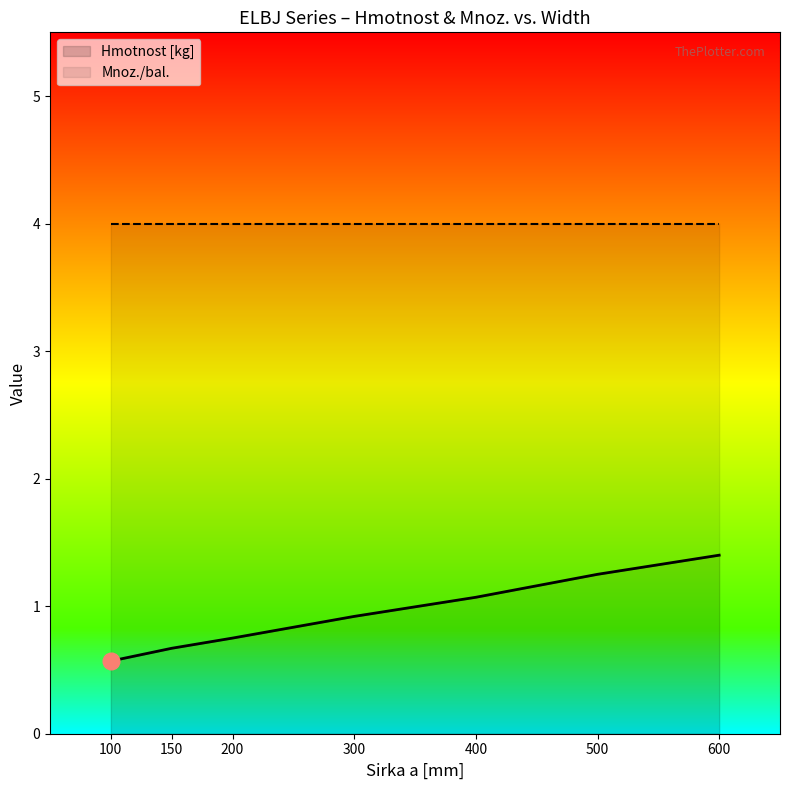

What is the total value across all series at 150?

4.7